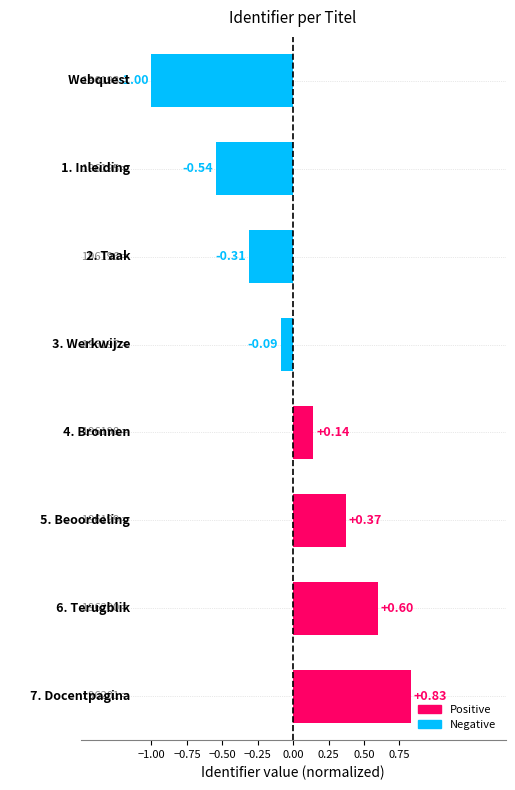

What is the difference between the maximum and minimum values?

1.8